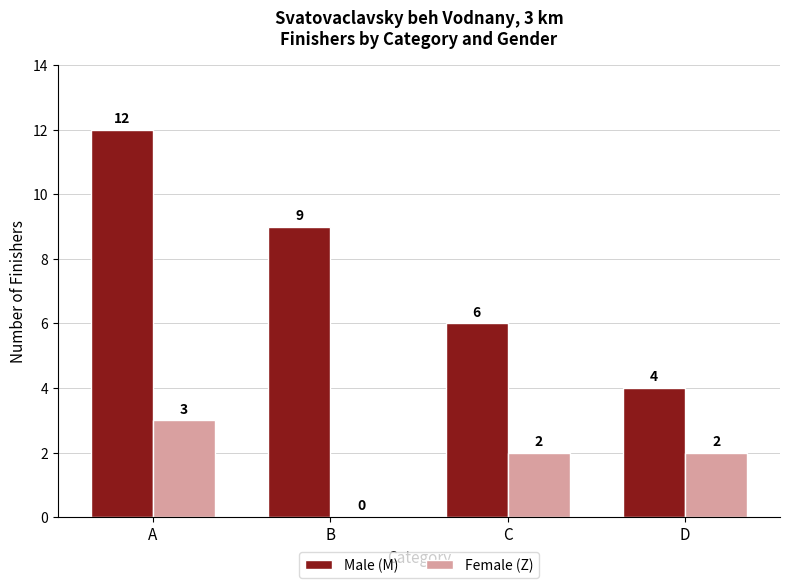

Are the bars grouped side by side (vs. stacked)?

Yes